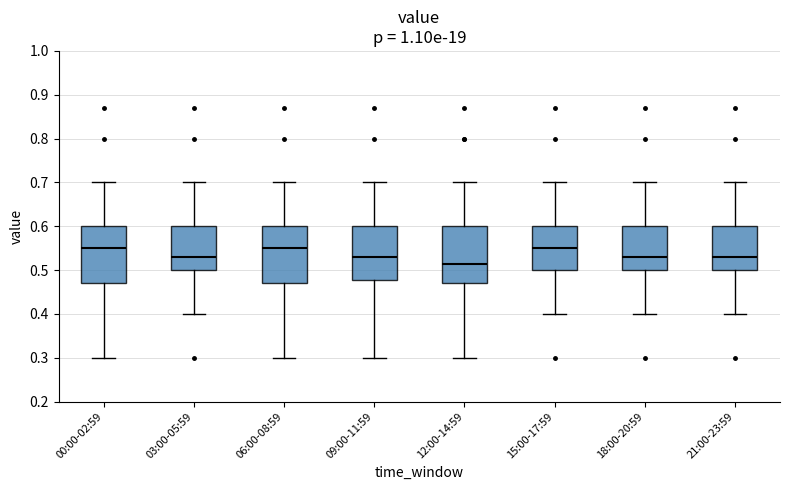

Reading left to right, read every box against the y-axis: the position of its median line, the range the box covers, and the ends of its whiskers. The values are not printed on the chart, so give them approximately, as read against the axis.

00:00-02:59: median 0.55, box 0.47 to 0.60, whiskers 0.30 to 0.70
03:00-05:59: median 0.53, box 0.50 to 0.60, whiskers 0.40 to 0.70
06:00-08:59: median 0.55, box 0.47 to 0.60, whiskers 0.30 to 0.70
09:00-11:59: median 0.53, box 0.48 to 0.60, whiskers 0.30 to 0.70
12:00-14:59: median 0.52, box 0.47 to 0.60, whiskers 0.30 to 0.70
15:00-17:59: median 0.55, box 0.50 to 0.60, whiskers 0.40 to 0.70
18:00-20:59: median 0.53, box 0.50 to 0.60, whiskers 0.40 to 0.70
21:00-23:59: median 0.53, box 0.50 to 0.60, whiskers 0.40 to 0.70